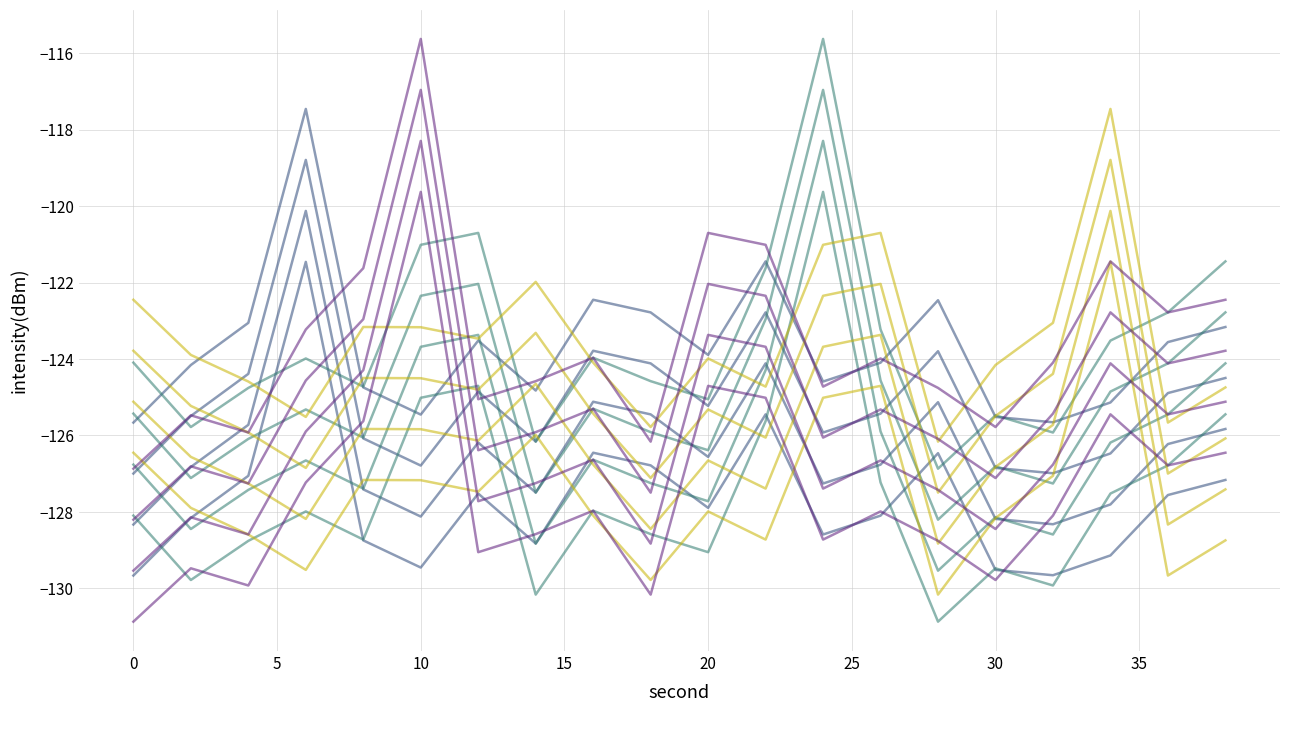

Which series has the largest total across all categories?

intensity_1